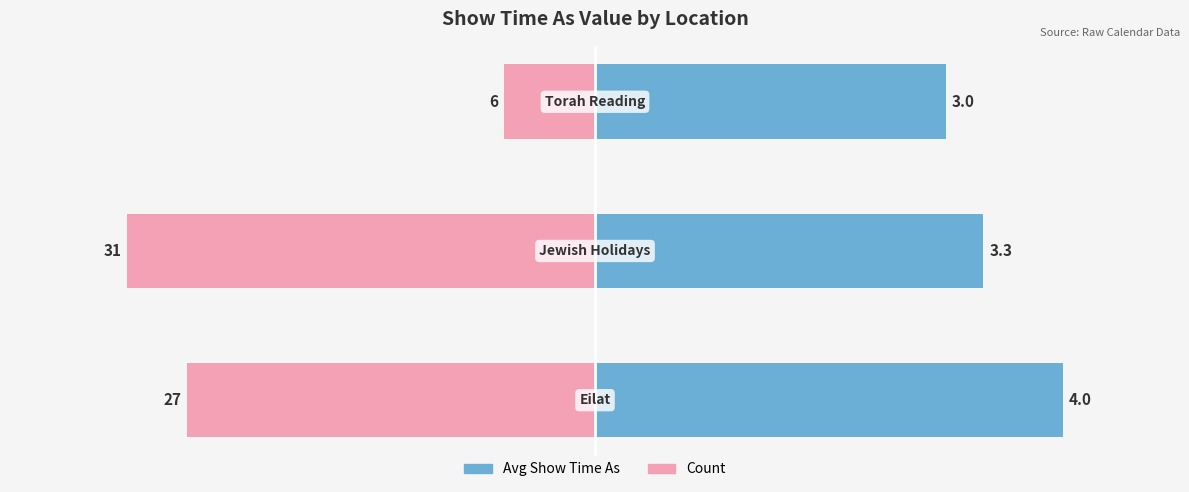

Is it true that Count (normalized) equals -1.2 at 0?

False